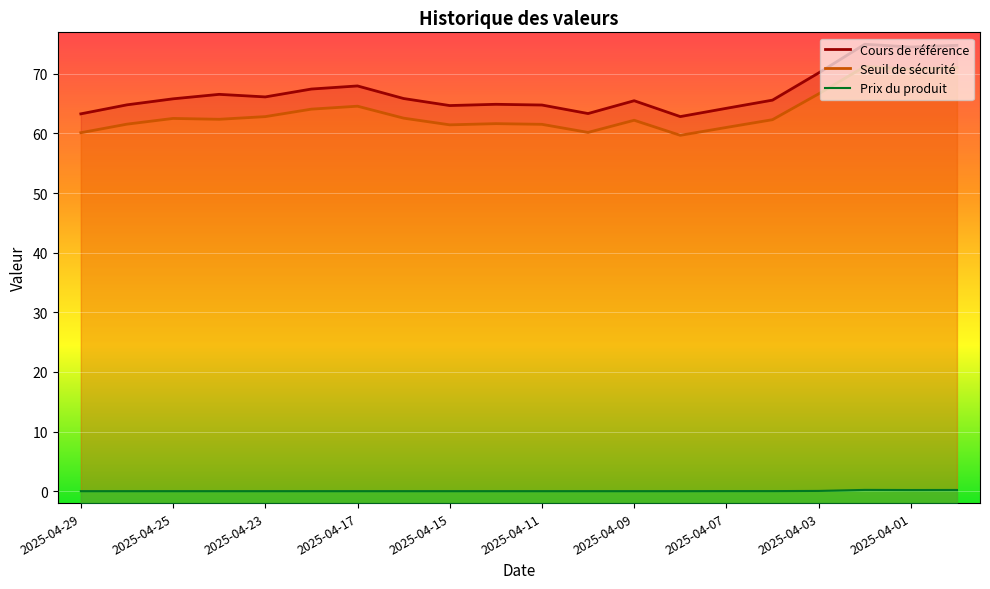

Which series has the largest total across all categories?

Cours de référence